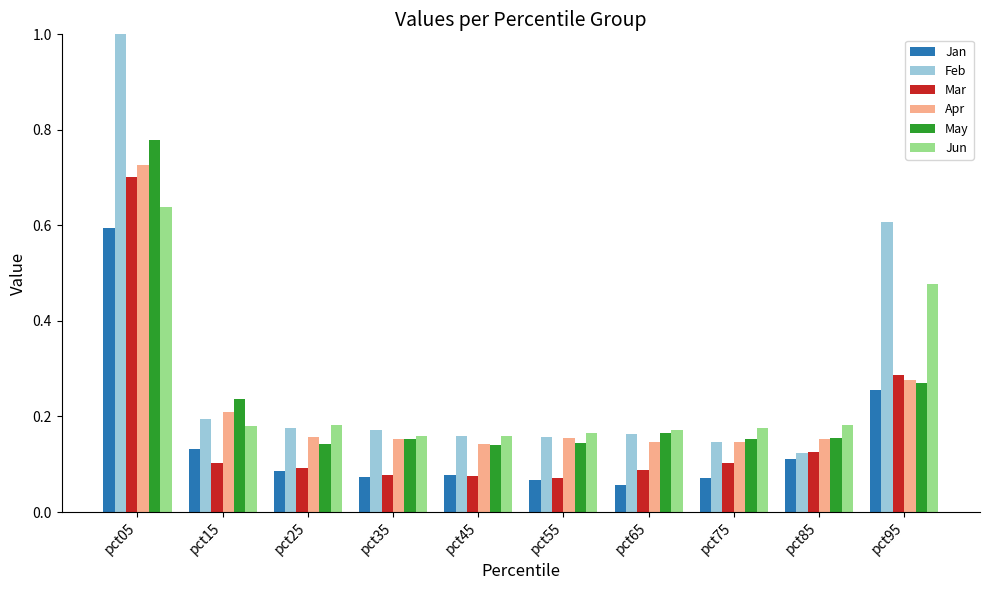

Which series has the widest spread of values?

Feb